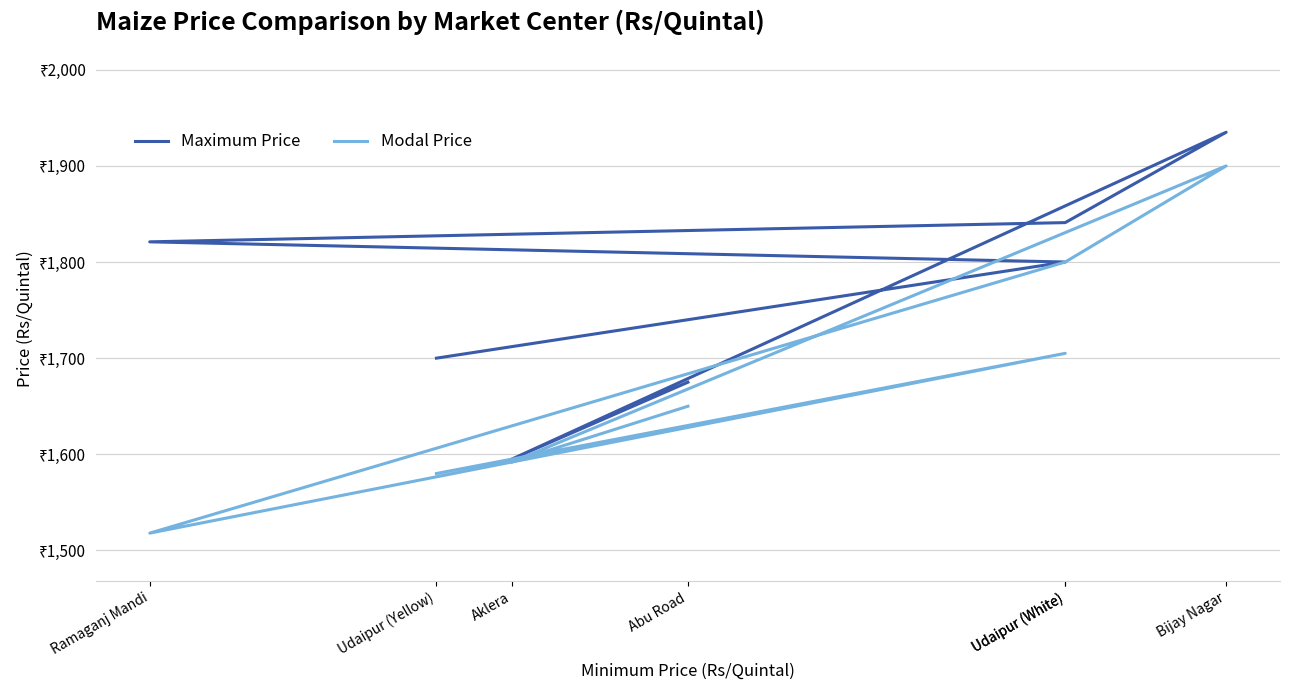

Read the Modal Price value at Udaipur (White), to the nearest 5.

1705